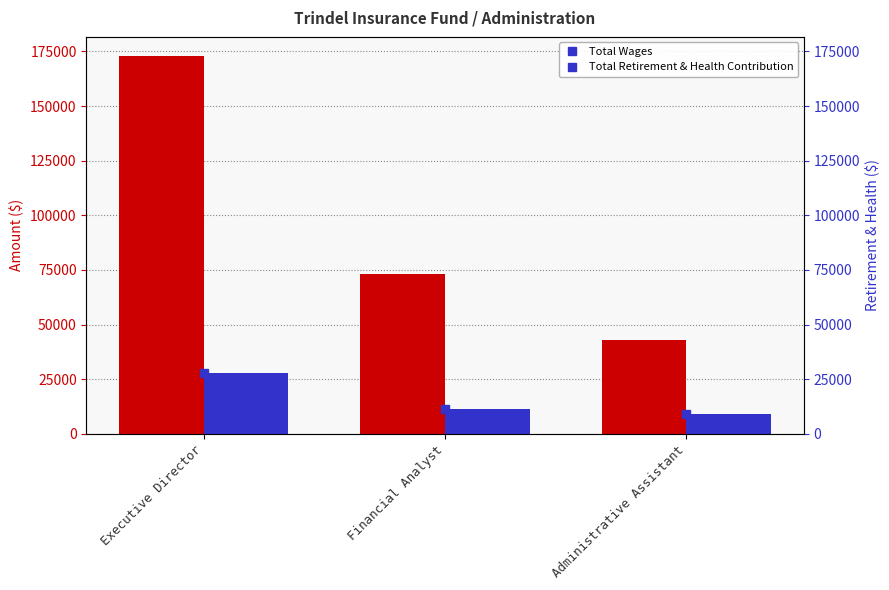

True or false: Total Wages has a value of 73000 at Financial Analyst.

True